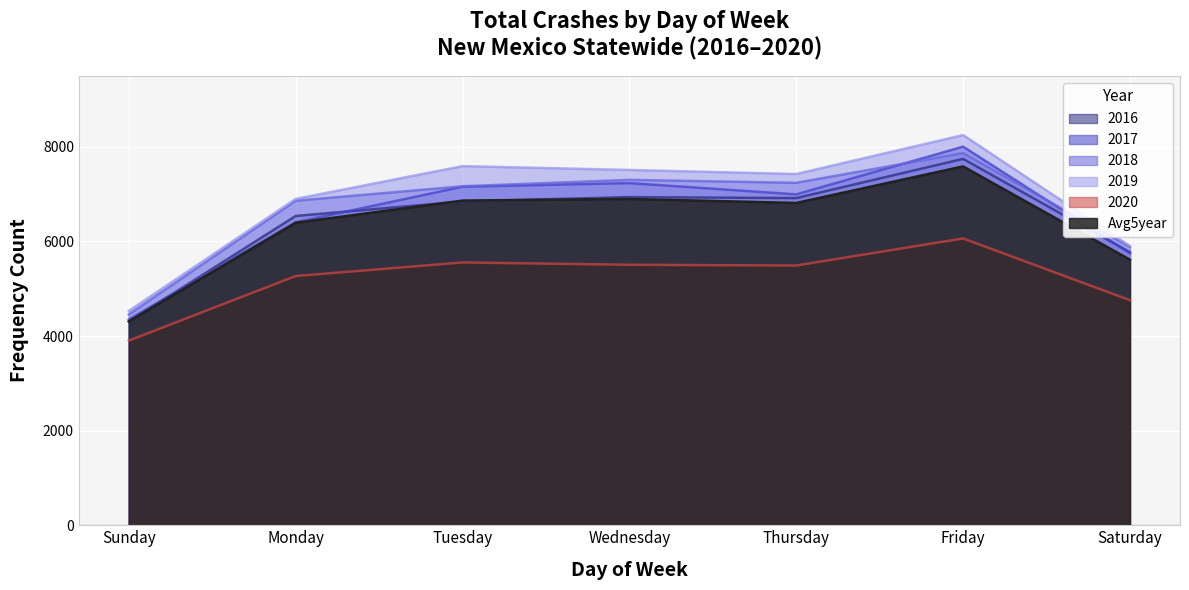

How many values in the 2020 series exceed 5492?

3